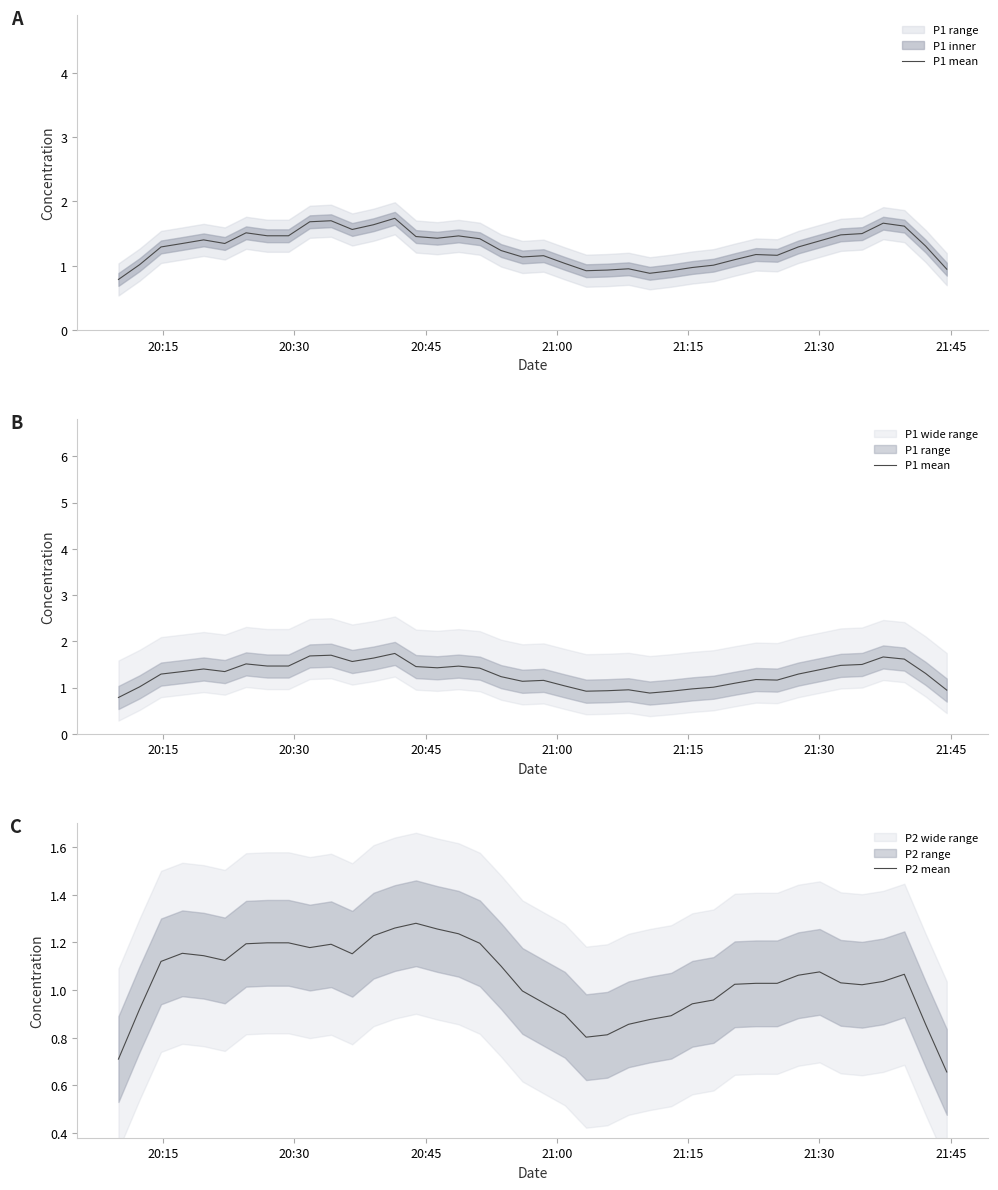

True or false: P1 mean and P2 mean intersect in this chart.

False